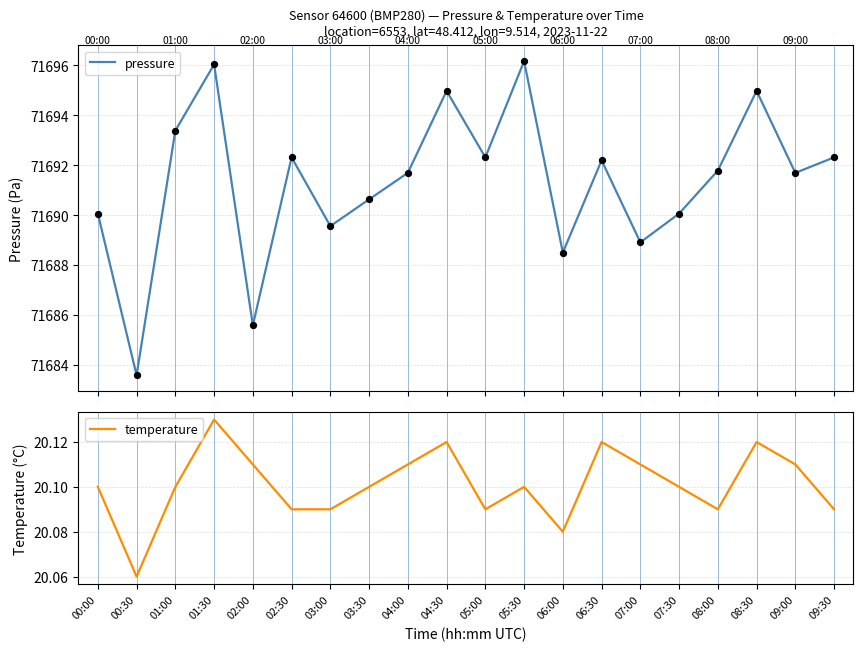

Which series contains the highest Y value?

pressure